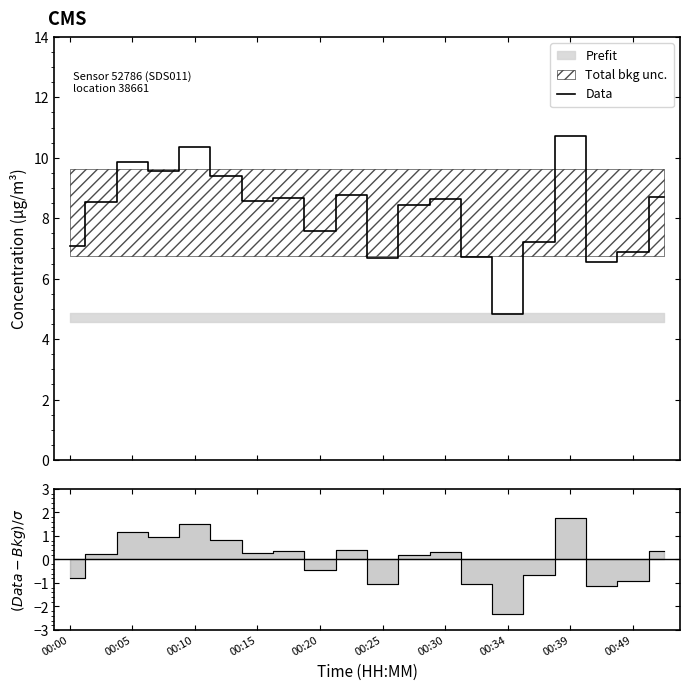

What is the lowest value of the Data series?

4.8